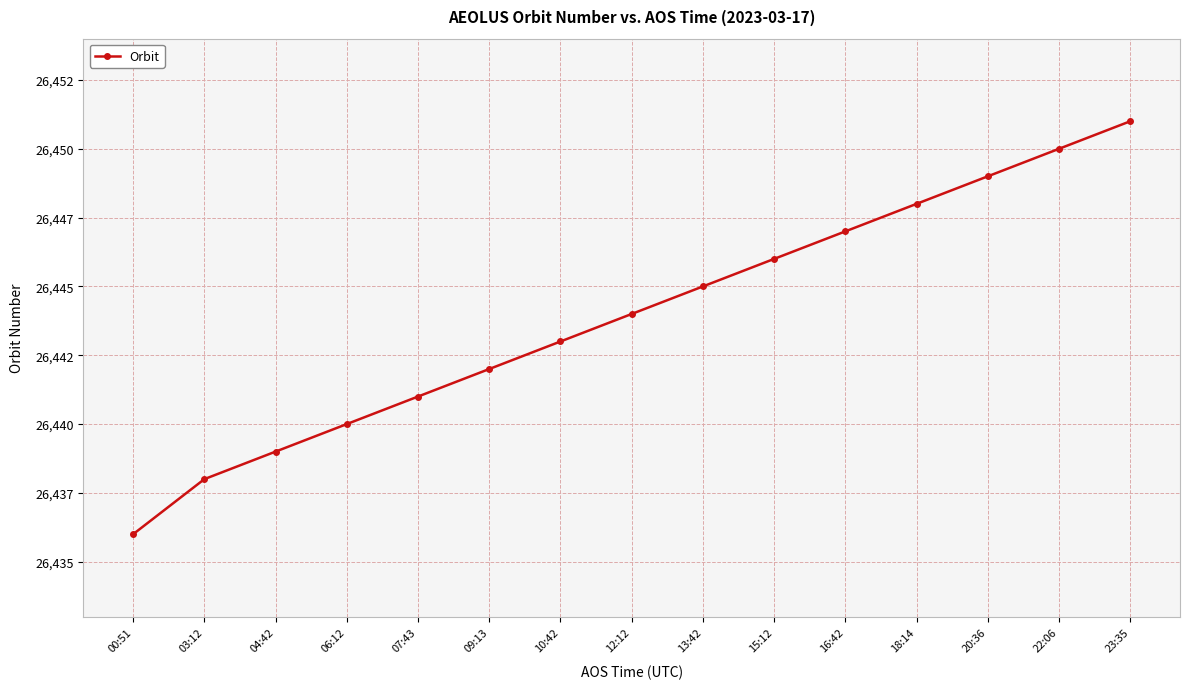

Reading right to left, list all the values displayed in this chart.

26451	26450	26449	26448	26447	26446	26445	26444	26443	26442	26441	26440	26439	26438	26436